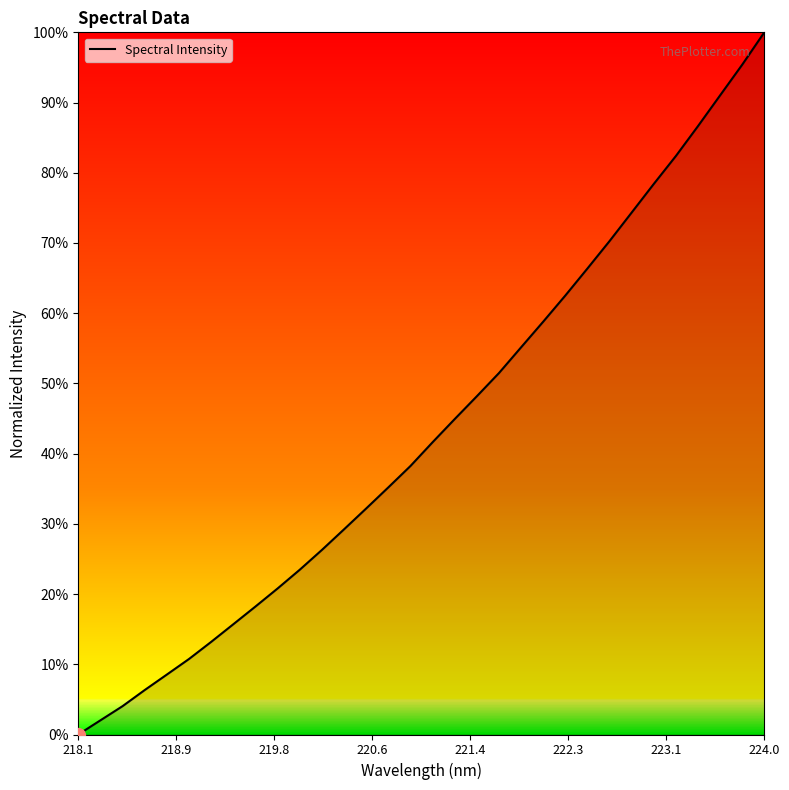

What is the sum of all values?

13.9